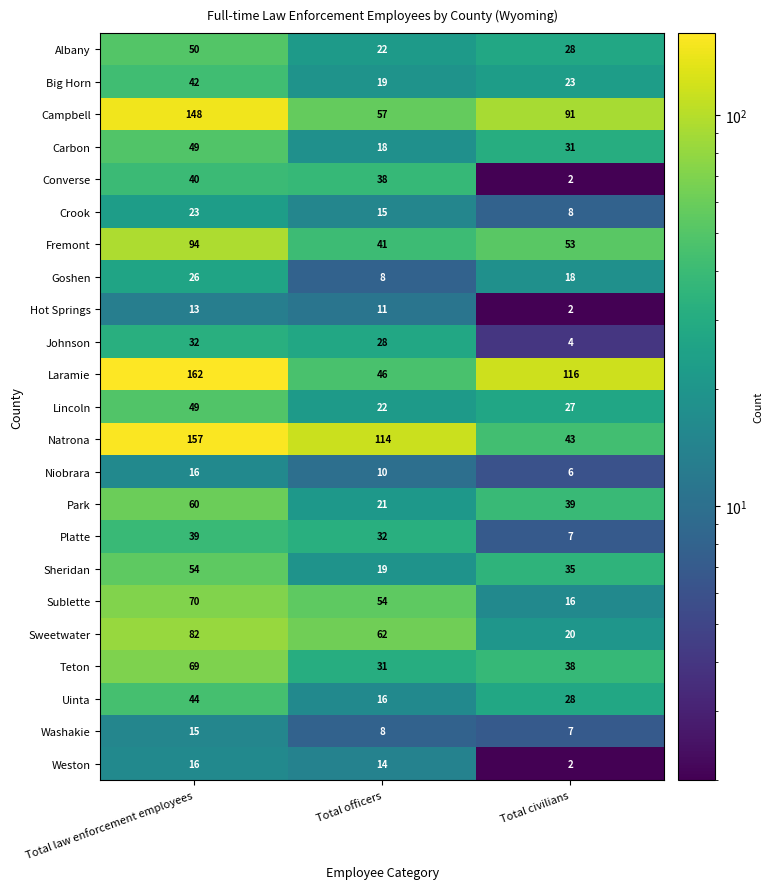

How many Carbon values are between 18 and 49?

3